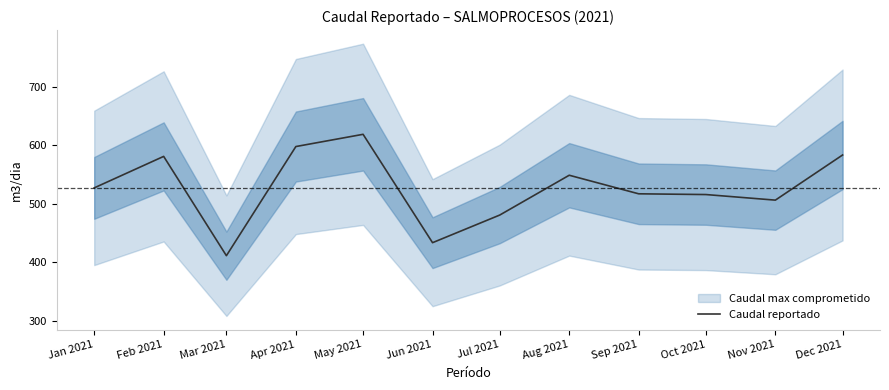

Where does the data first go above 527?

Jan 2021